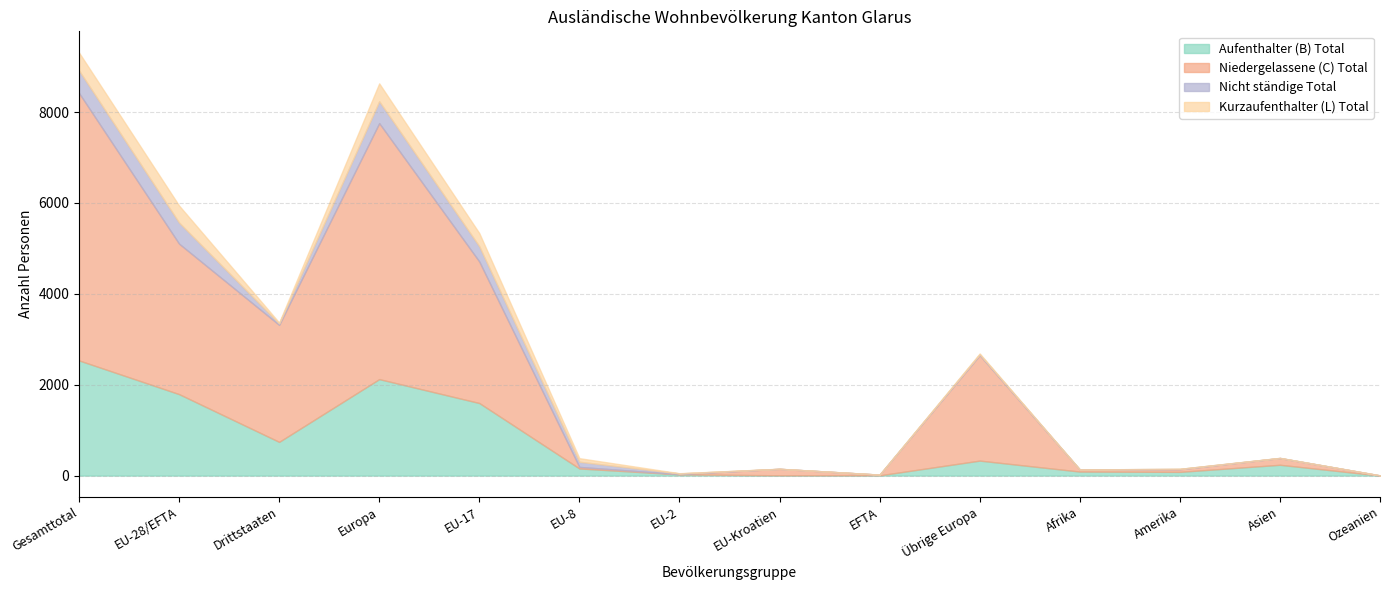

How many times do Kurzaufenthalter (L) Total and Niedergelassene (C) Total cross each other?

2